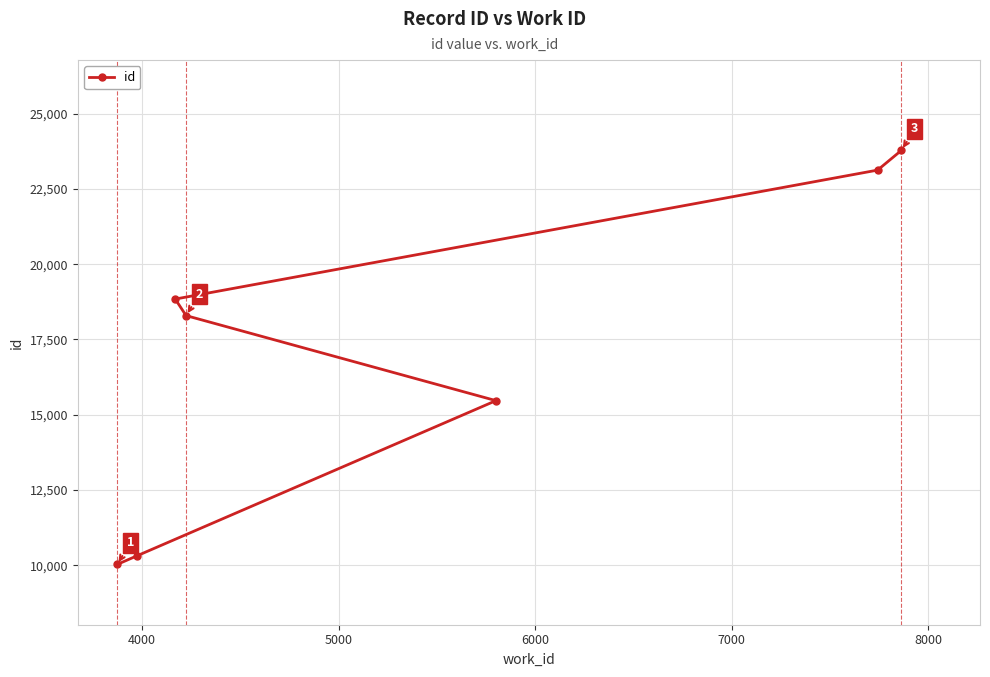

Count the number of data series in this chart.

1